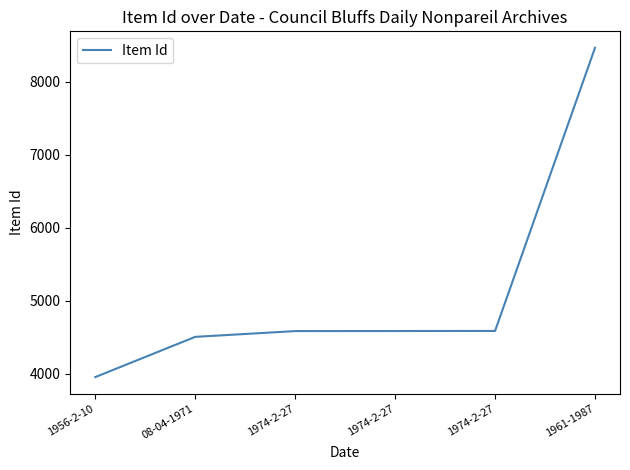

Reading left to right, what are all the values shown in this chart?

1956-2-10=3954	08-04-1971=4505	1974-2-27=4584	1974-2-27=4585	1974-2-27=4586	1961-1987=8464